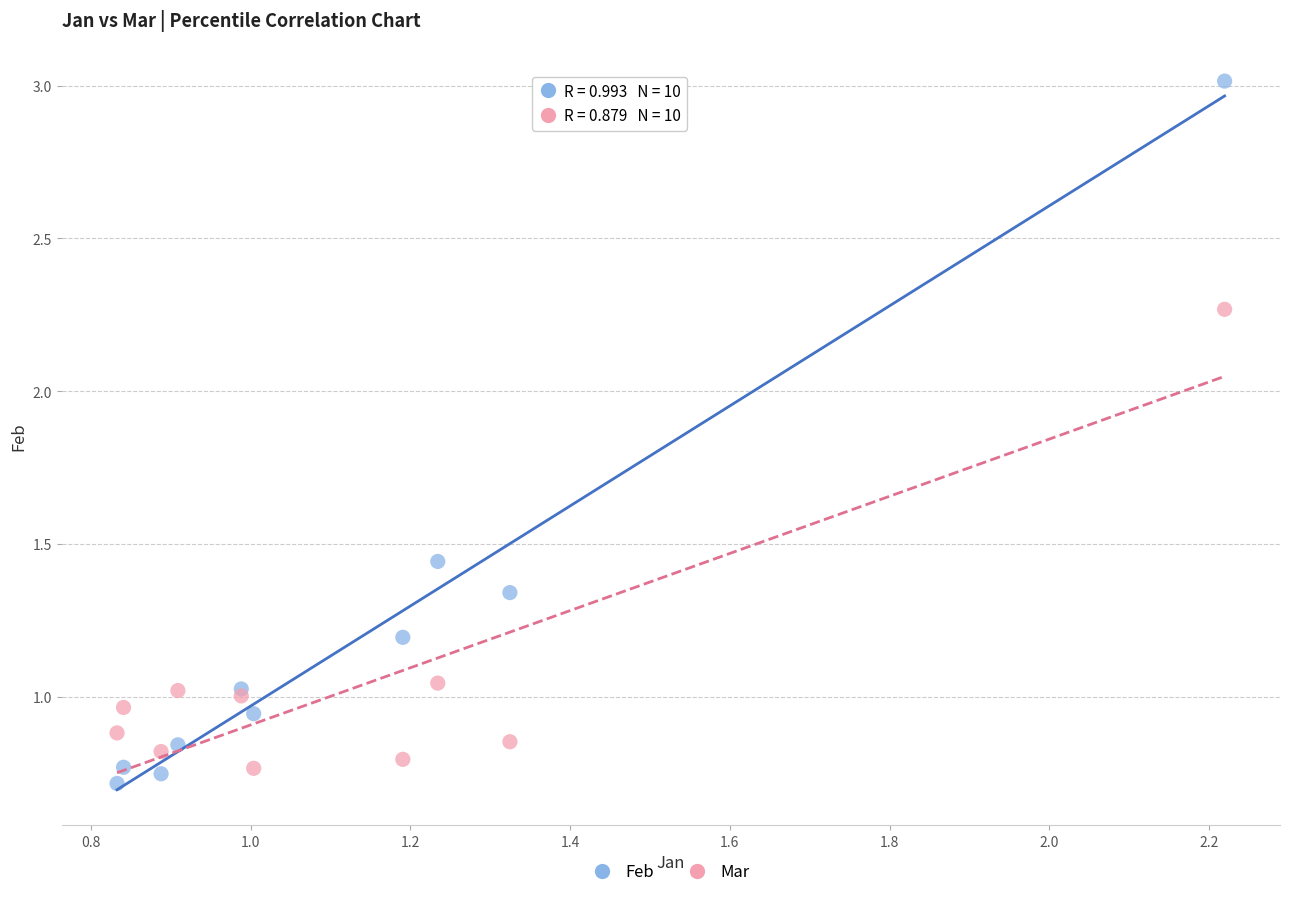

Which series reaches the maximum Y coordinate?

Feb